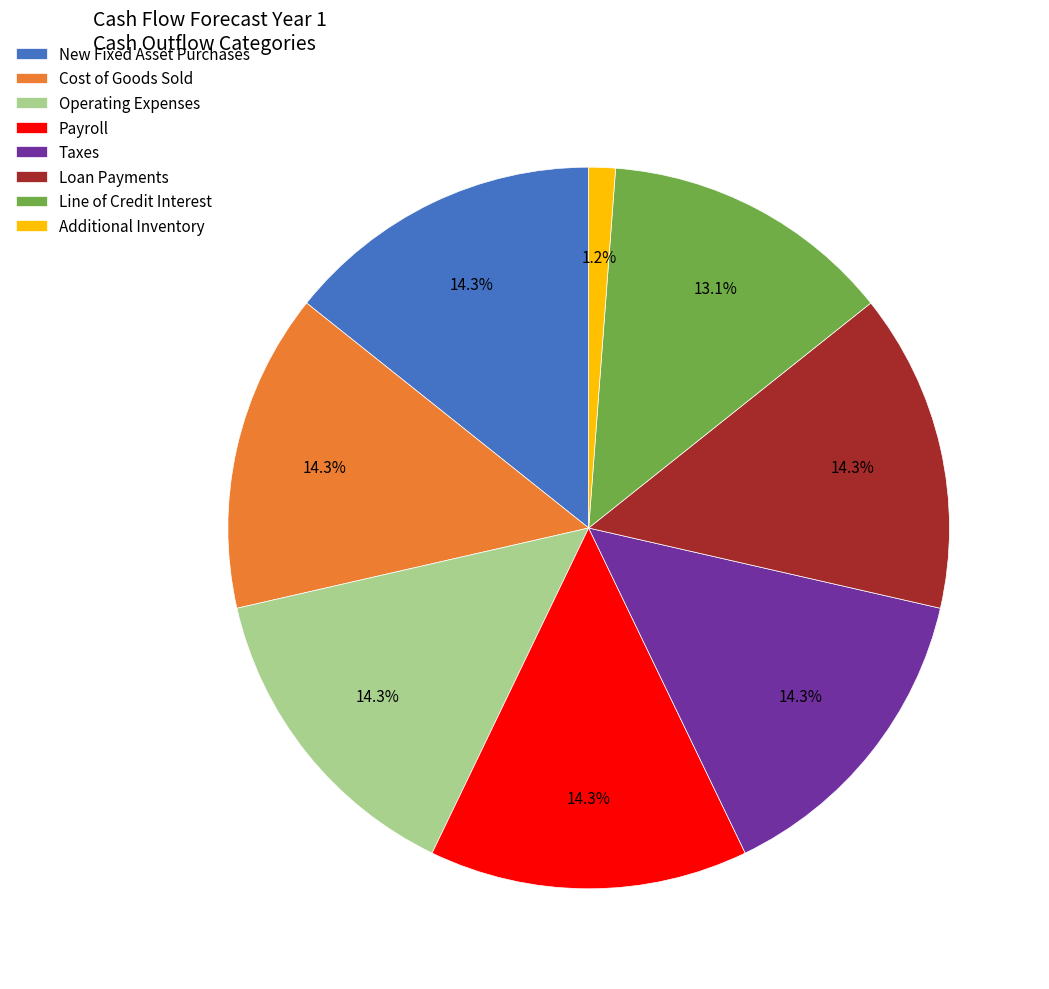

Combined, do Operating Expenses and Additional Inventory account for over 50%?

No